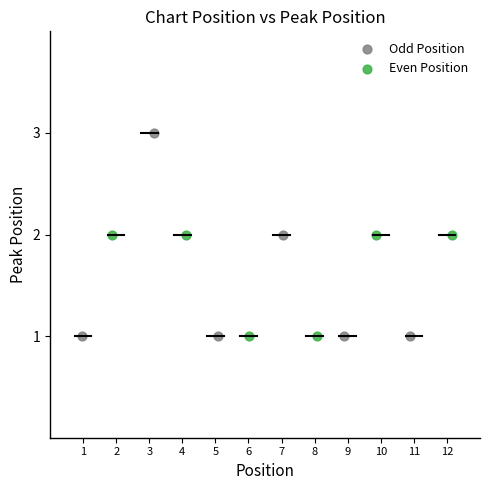

Which series contains the highest Y value?

Odd Position